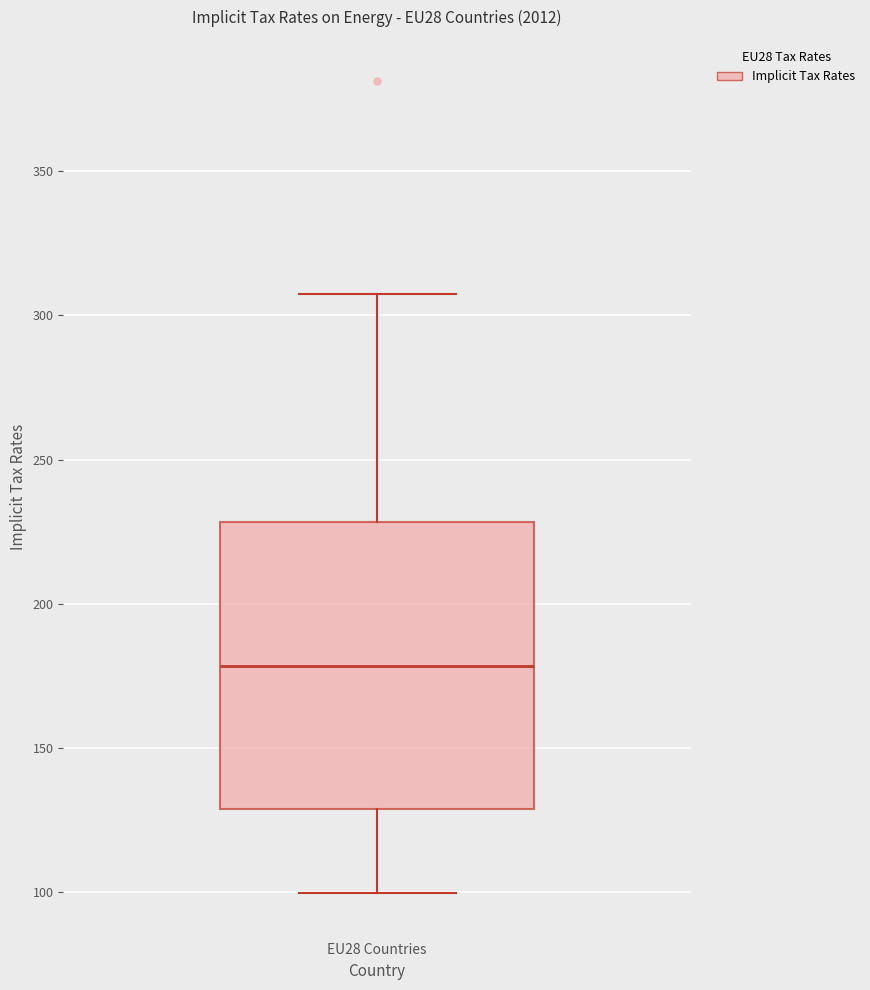

Where does the upper whisker of the box for EU28 Countries end on the y-axis? The values are not printed on the chart, so give them approximately, as read against the axis.

310